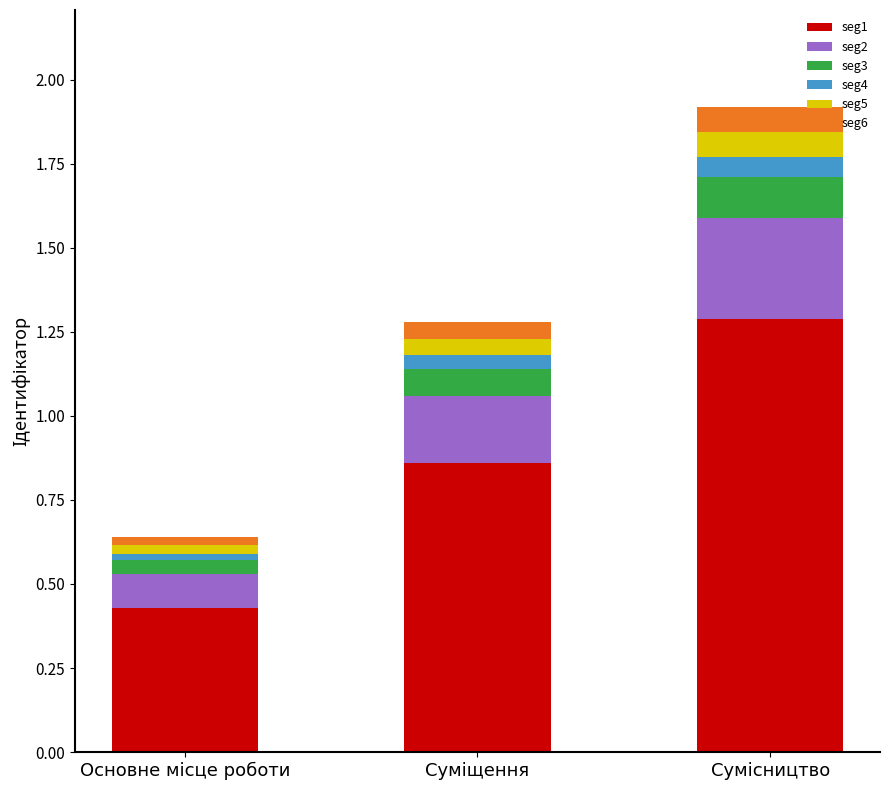

What is the sum of all seg1 values?

2.6